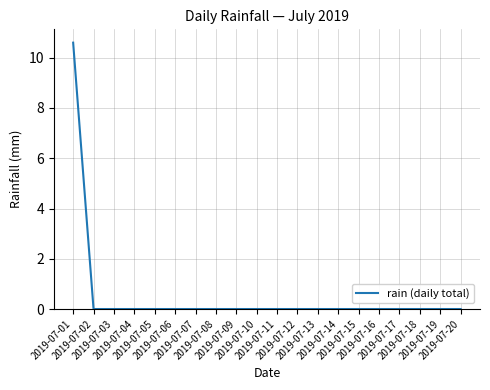

Reading right to left, list all the values displayed in this chart.

2019-07-20=0.0	2019-07-19=0.0	2019-07-18=0.0	2019-07-17=0.0	2019-07-16=0.0	2019-07-15=0.0	2019-07-14=0.0	2019-07-13=0.0	2019-07-12=0.0	2019-07-11=0.0	2019-07-10=0.0	2019-07-09=0.0	2019-07-08=0.0	2019-07-07=0.0	2019-07-06=0.0	2019-07-05=0.0	2019-07-04=0.0	2019-07-03=0.0	2019-07-02=0.0	2019-07-01=10.6